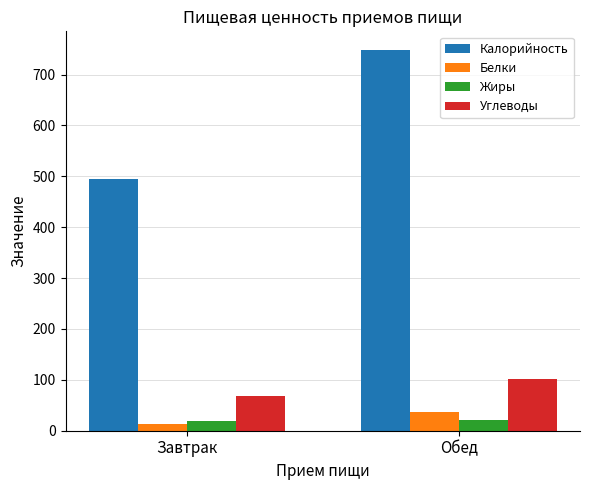

Where is Белки nearest to the value 25?

Завтрак